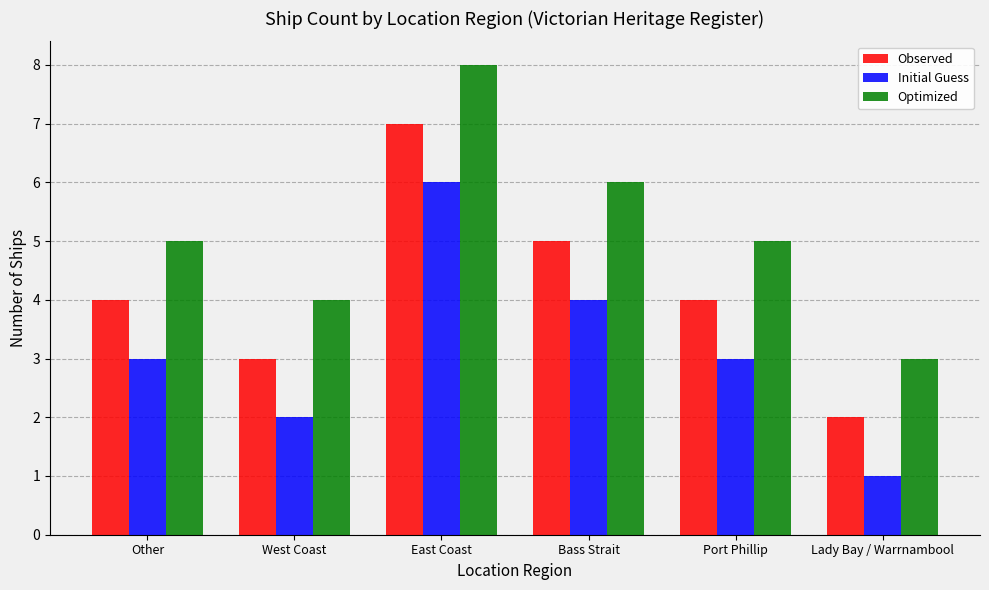

Which series has the largest total across all categories?

Optimized